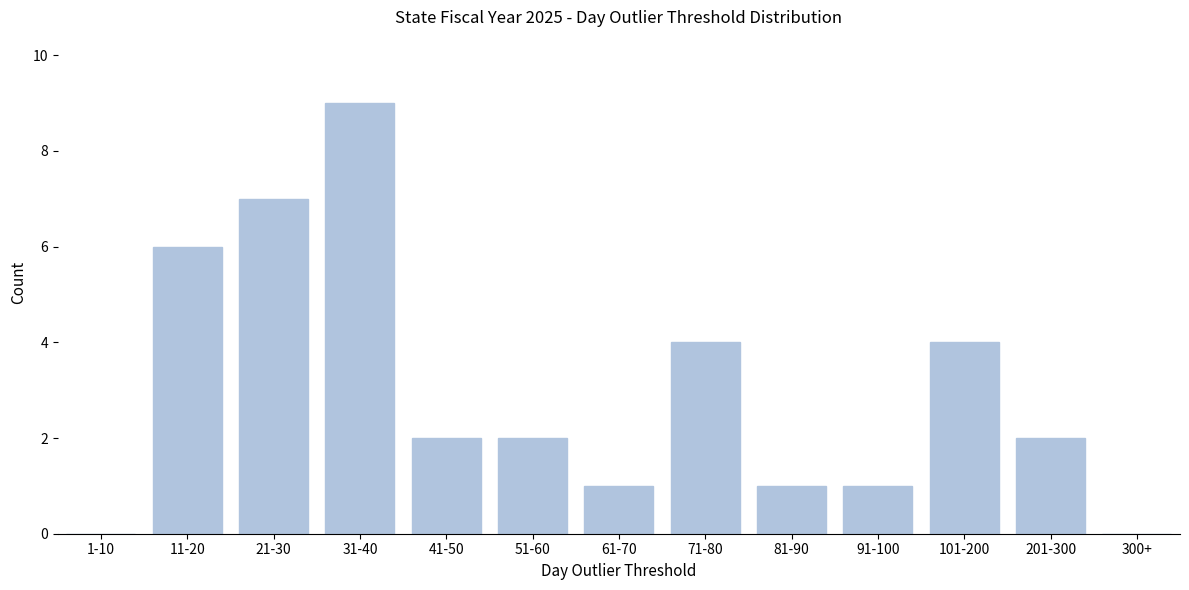

Reading left to right, list all the values displayed in this chart.

1-10=0	11-20=6	21-30=7	31-40=9	41-50=2	51-60=2	61-70=1	71-80=4	81-90=1	91-100=1	101-200=4	201-300=2	300+=0